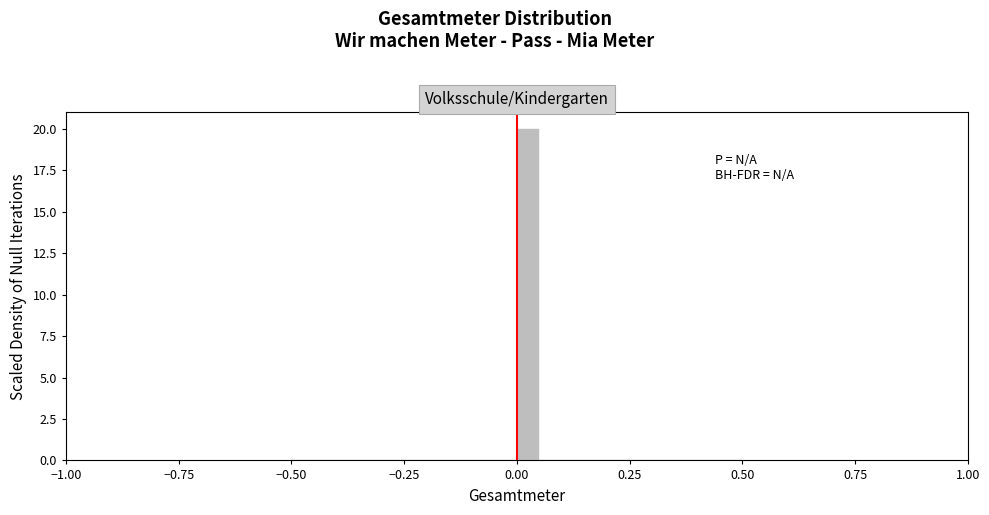

Read against the x-axis, roughly where is the centre of the tallest bar?

0.05